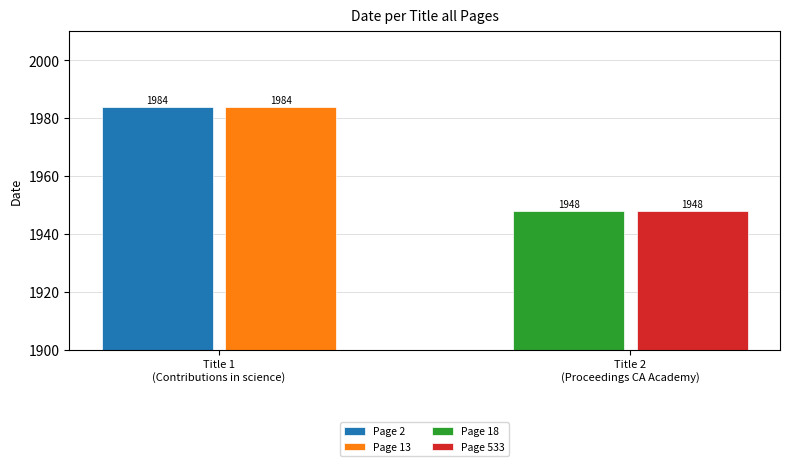

How many data points does each series have?

2